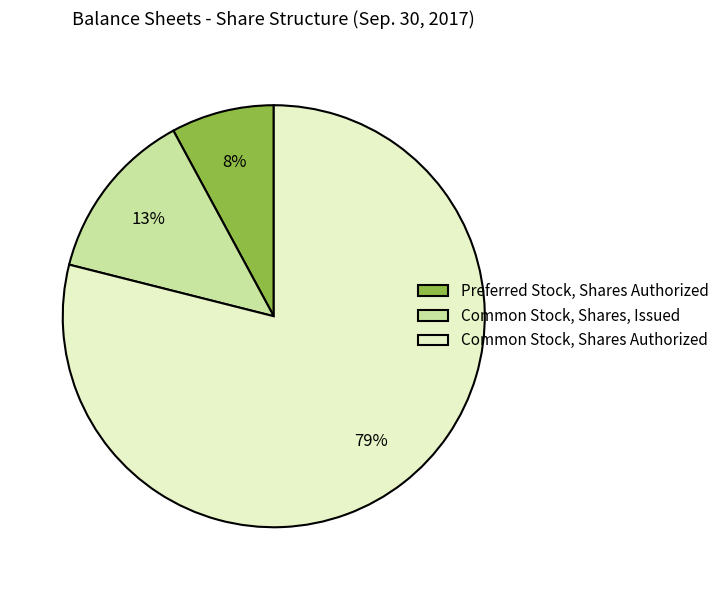

Do Common Stock, Shares, Issued and Preferred Stock, Shares Authorized together represent more than half of the pie?

No